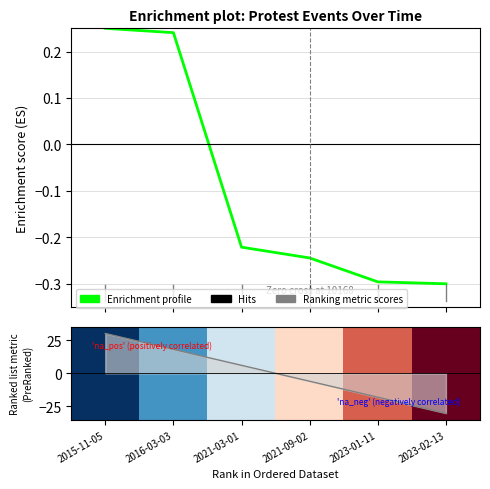

How many categories are shown in the chart?

6